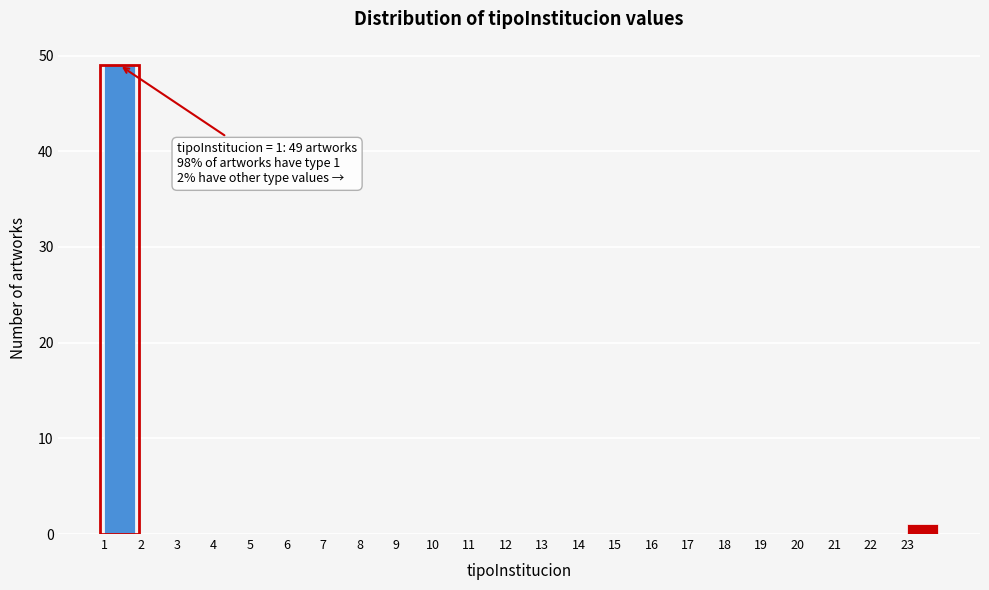

Reading left to right, what are all the values shown in this chart?

1=49	2=0	3=0	4=0	5=0	6=0	7=0	8=0	9=0	10=0	11=0	12=0	13=0	14=0	15=0	16=0	17=0	18=0	19=0	20=0	21=0	22=0	23=1